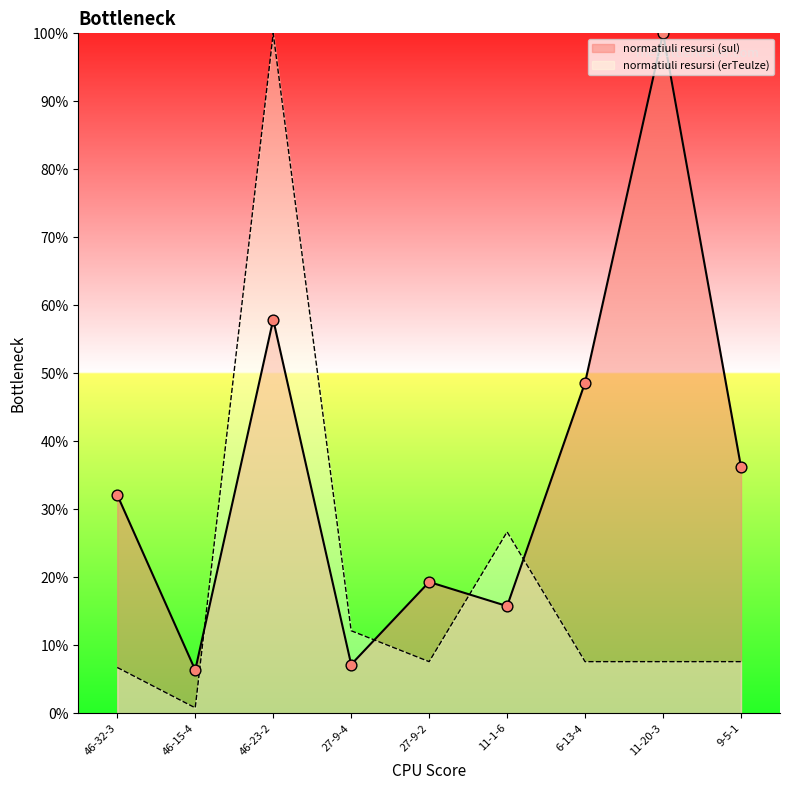

What are all the series names shown in the legend?

normatiuli resursi (sul), normatiuli resursi (erTeulze)